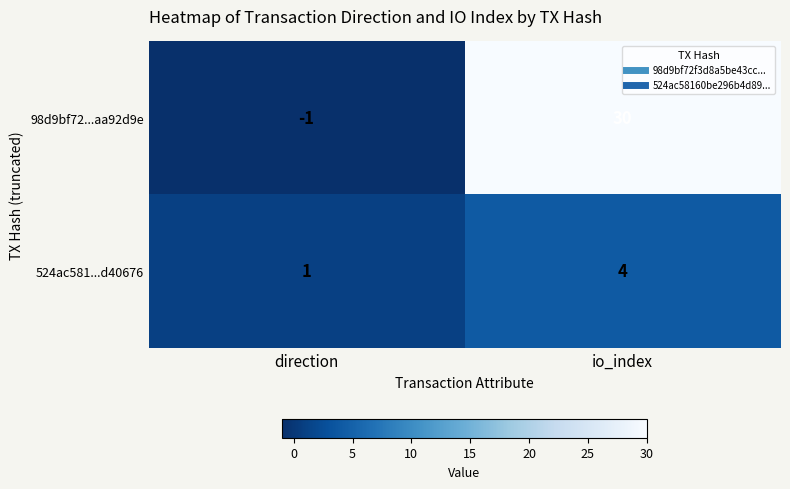

Where is 98d9bf72...aa92d9e nearest to the value 14?

direction